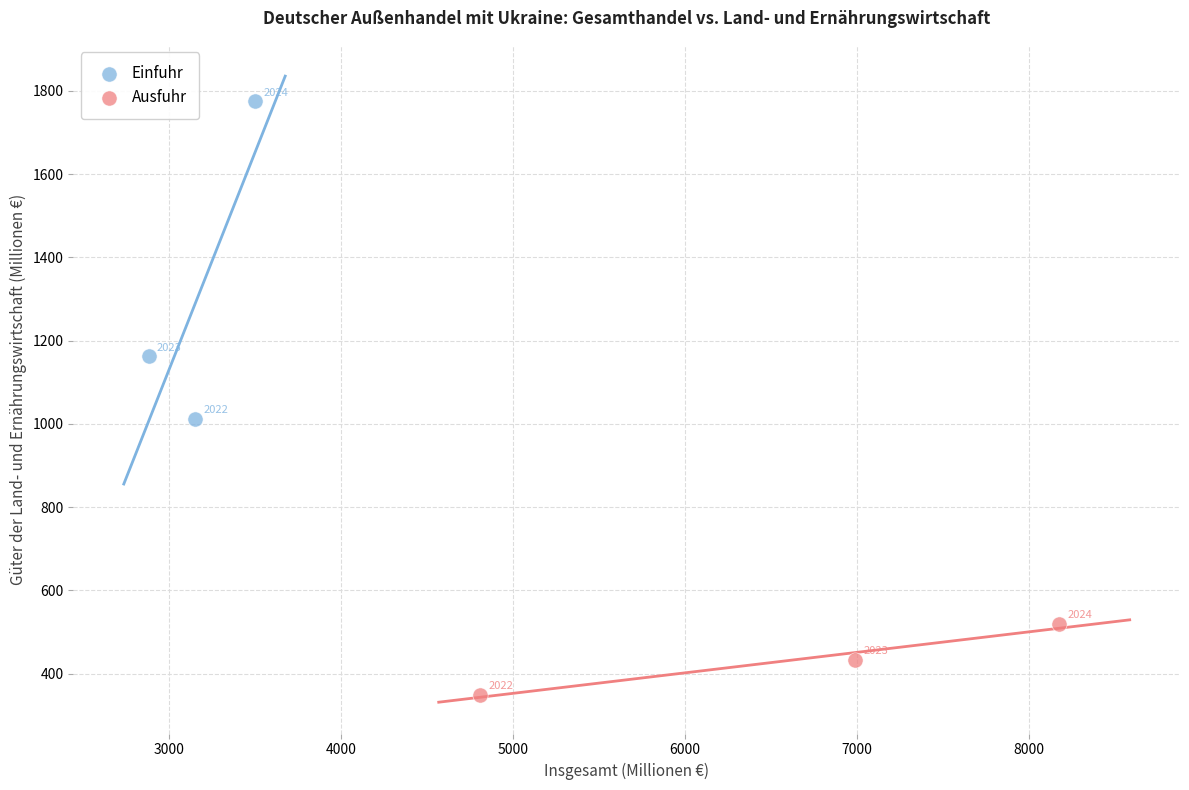

Which series reaches the minimum Y coordinate?

Ausfuhr